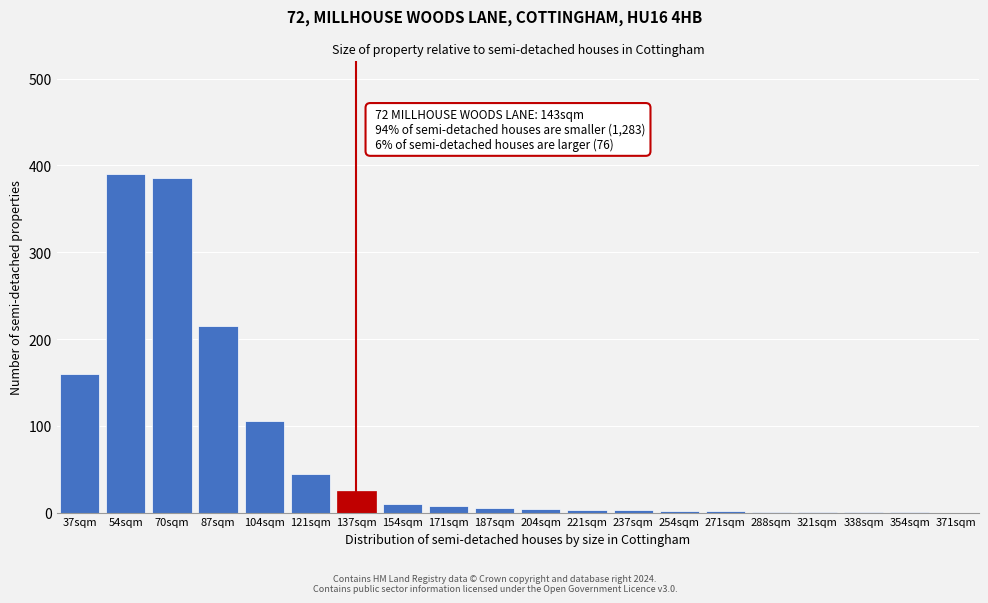

What is the maximum value shown in the chart?

390